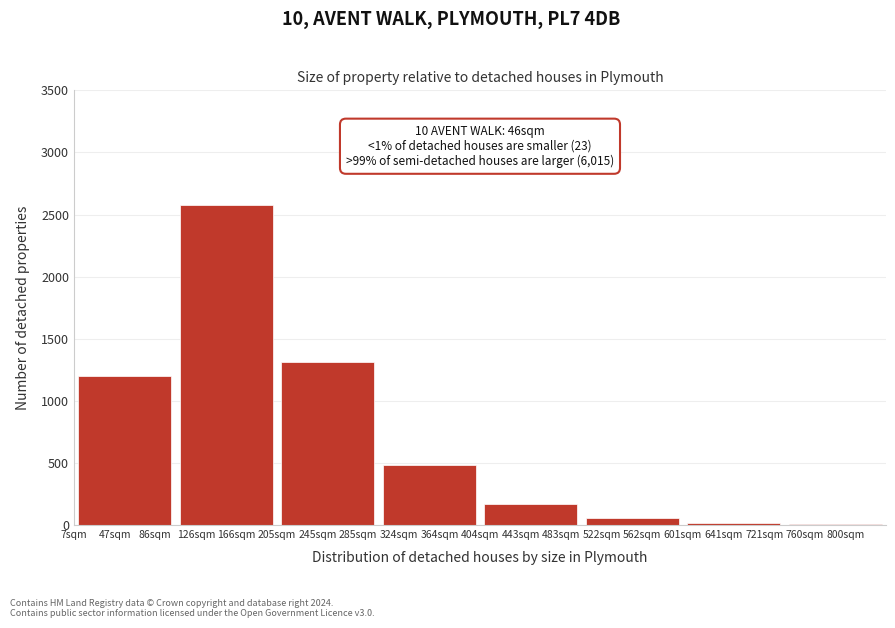

What is the sum of all values?

5828